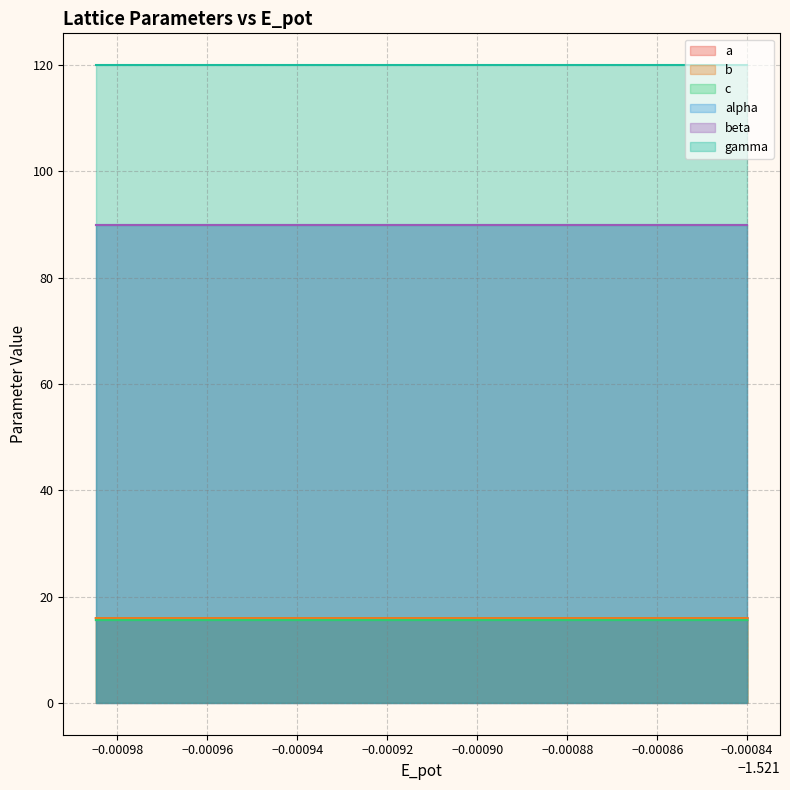

Read the b value at −0.00094.

16.0